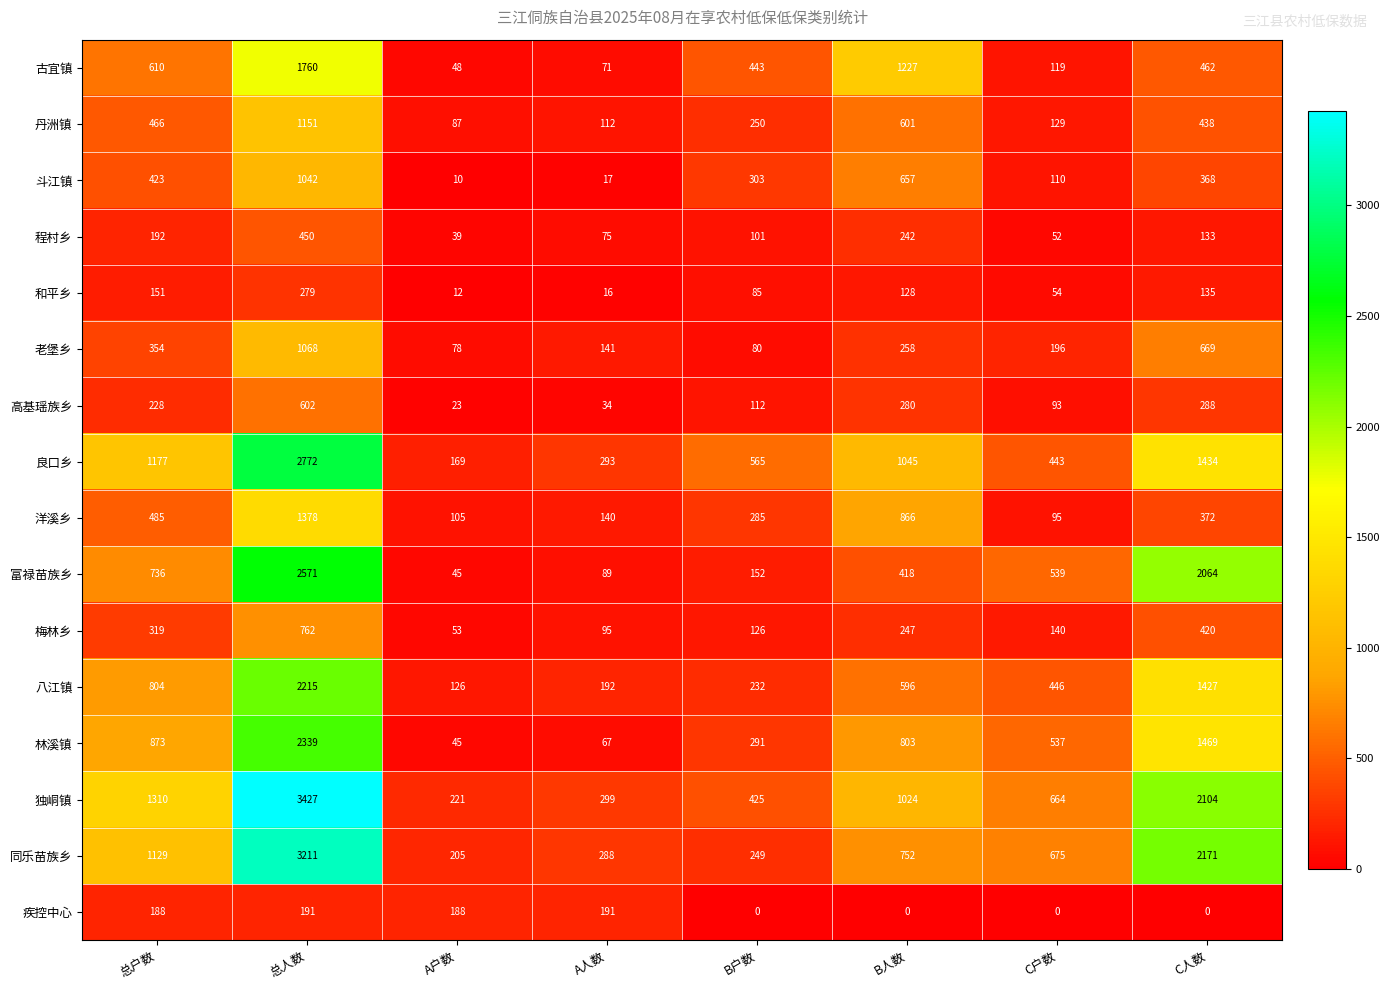

At which category does the chart reach its peak across all series?

总人数